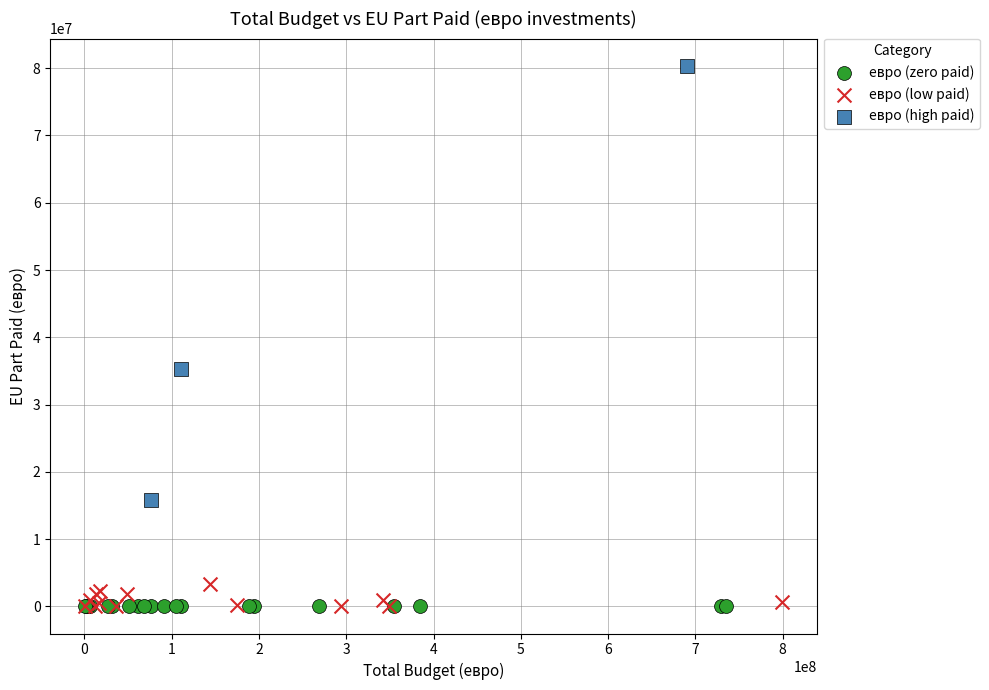

Which series reaches the maximum Y coordinate?

евро (high paid)